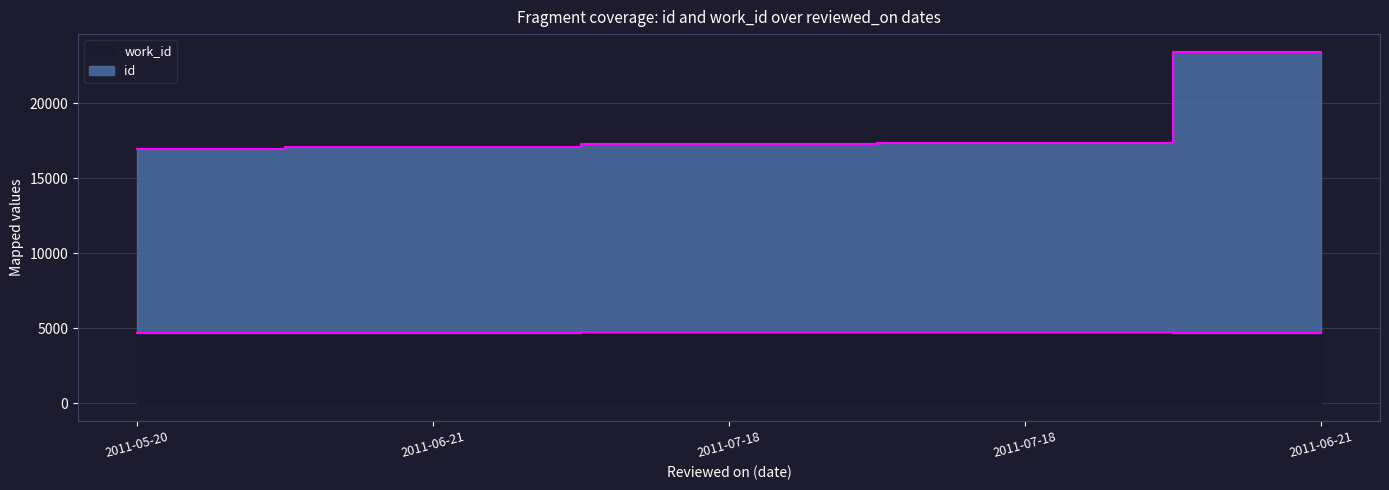

Between 2011-05-20 and 2011-07-18, which series saw the biggest shift?

id